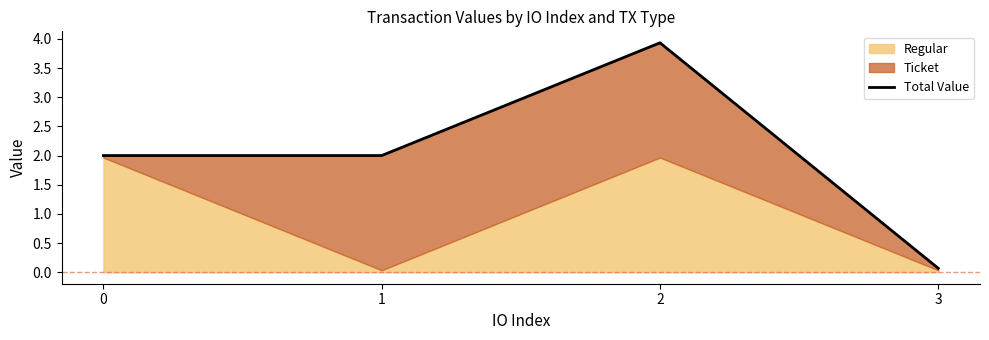

Count the number of categories in the chart.

4